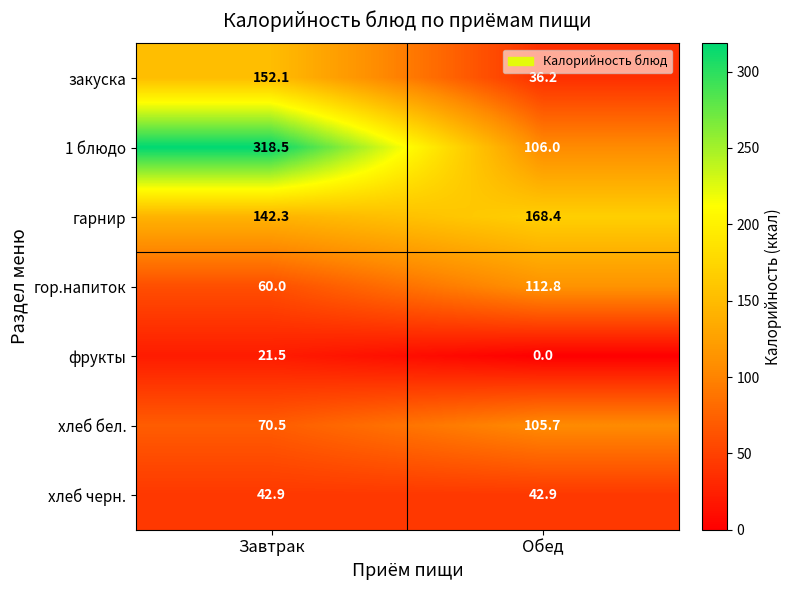

What is the maximum value shown in the chart?

318.5